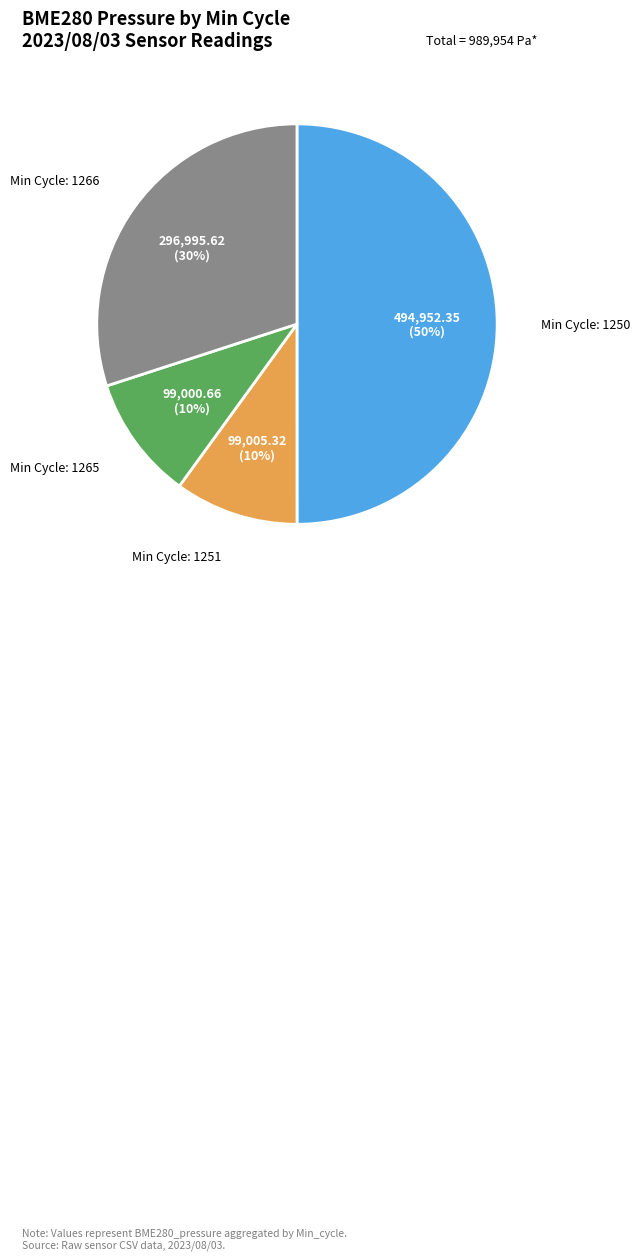

To the nearest percent, what is the difference between the largest and smallest slice percentages?

40%